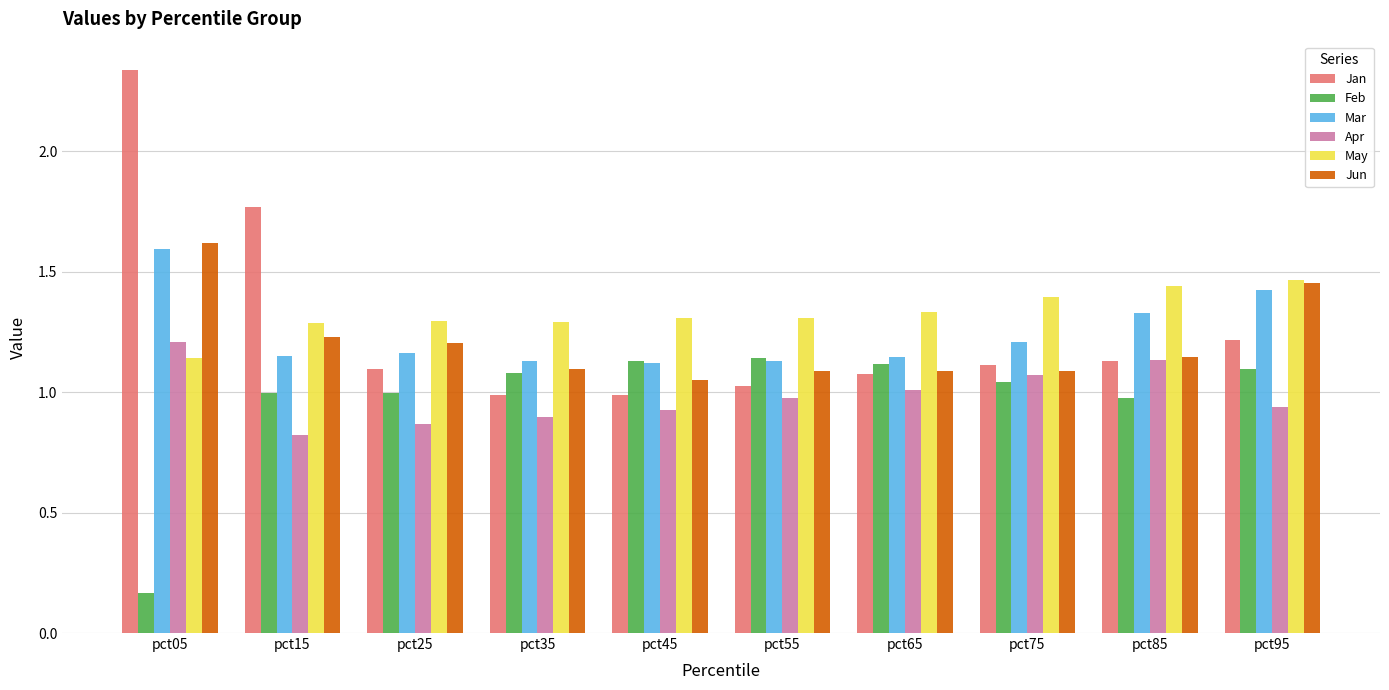

Which category has the highest value in the Apr series?

pct05